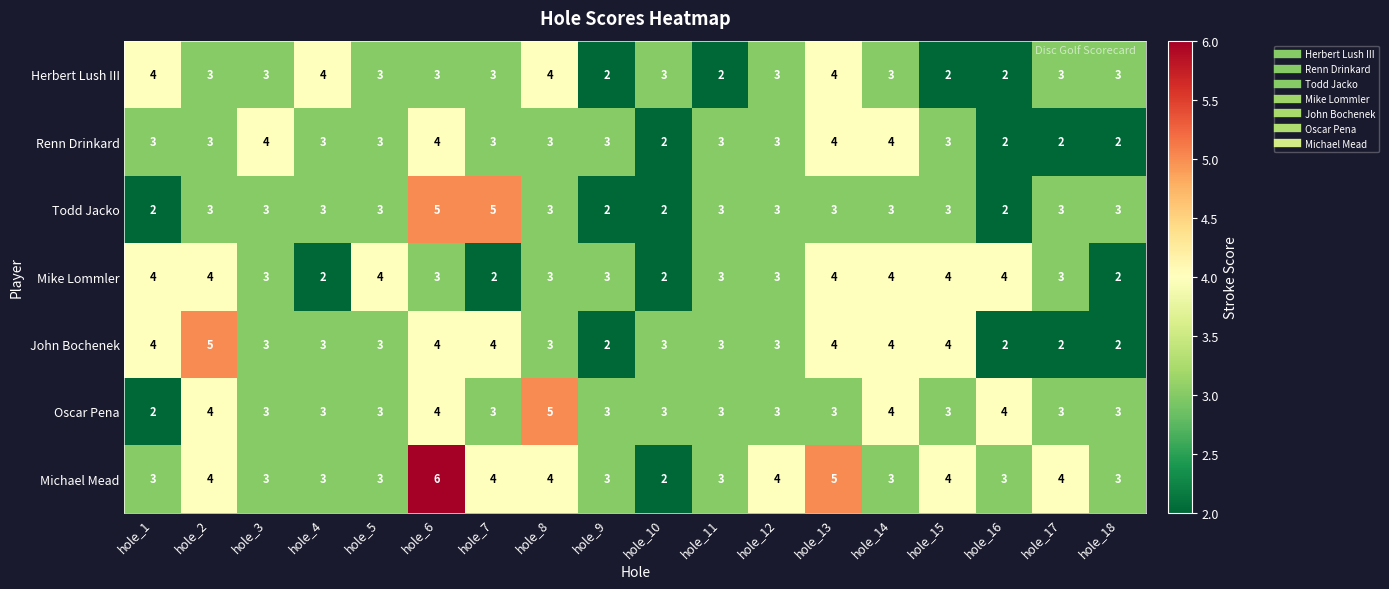

How many series are shown in this chart?

7